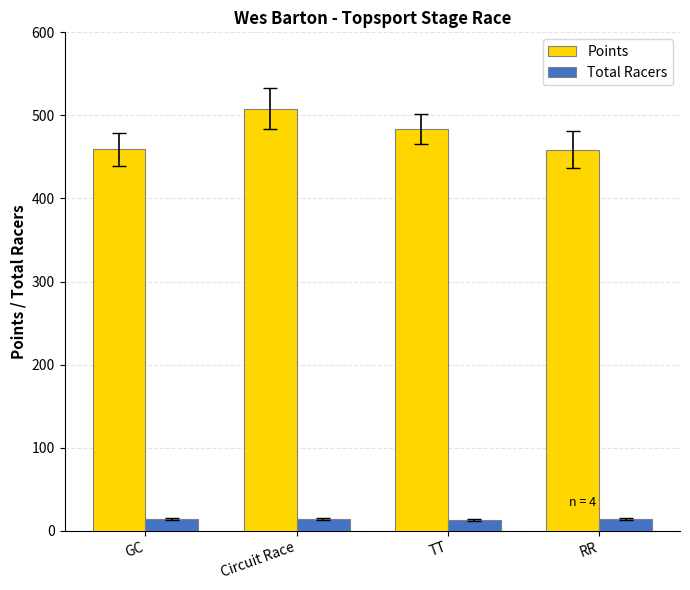

At RR, list the series in order from largest to smallest.

Points, Total Racers